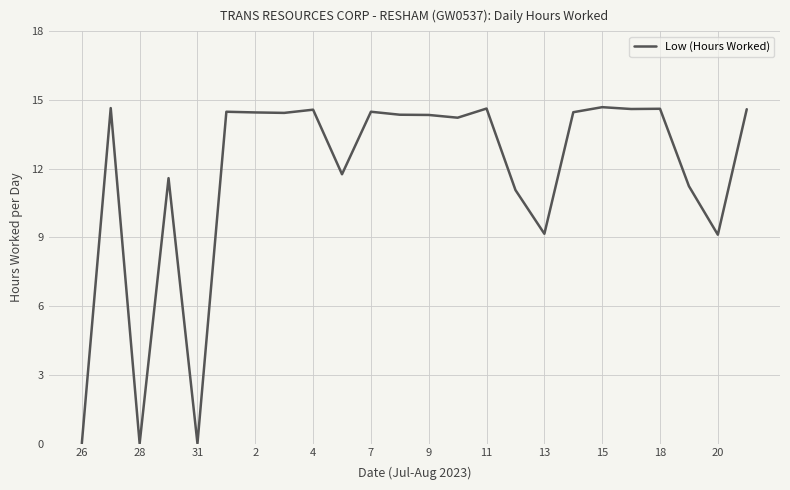

What is the difference between the maximum and minimum values?

14.7